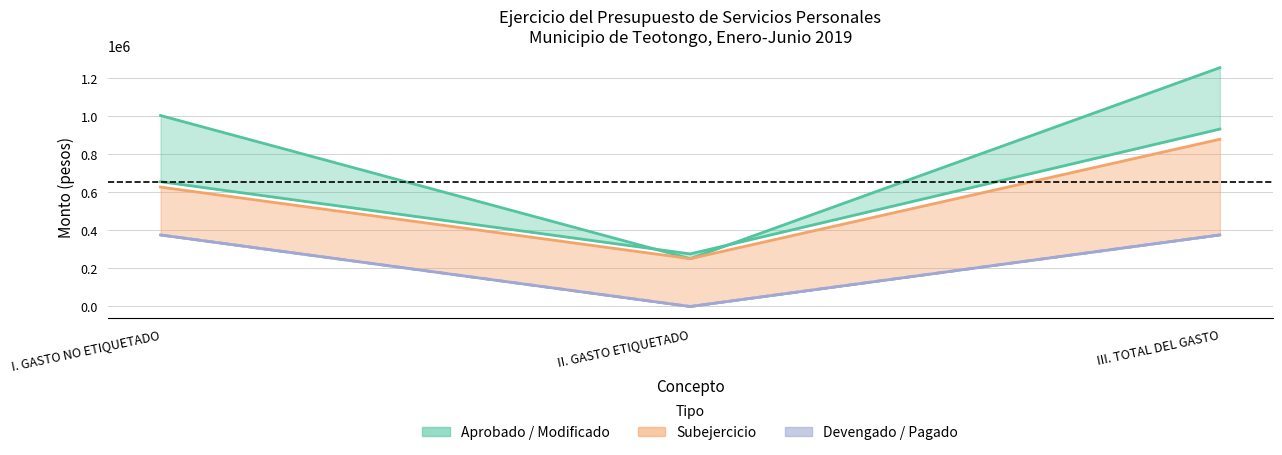

At which label does Modificado reach its peak?

III. TOTAL DEL GASTO